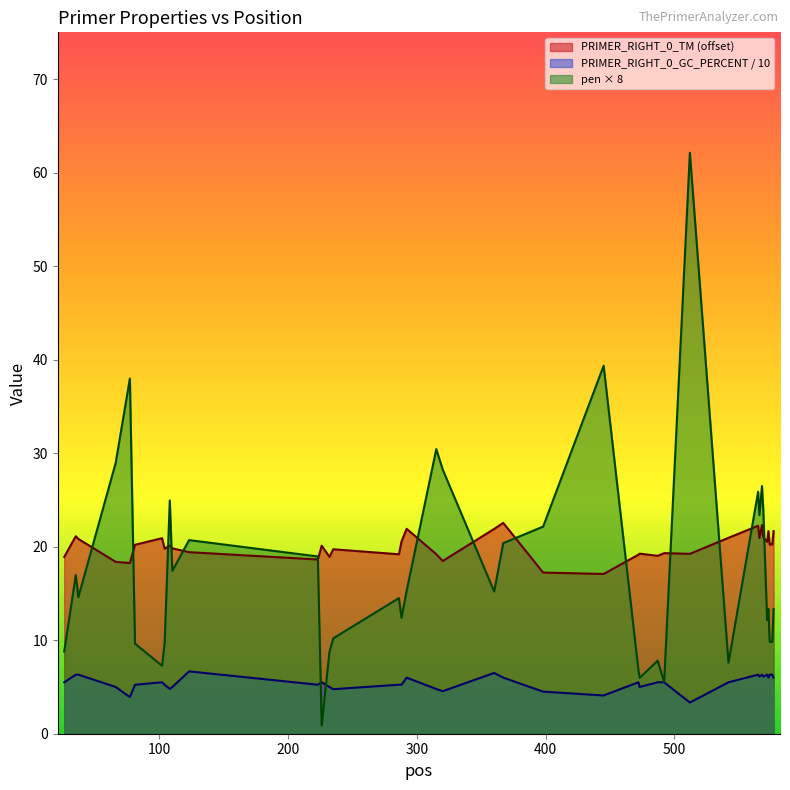

Is the value of PRIMER_RIGHT_0_TM at 542 greater than the value of pen at 575?

Yes